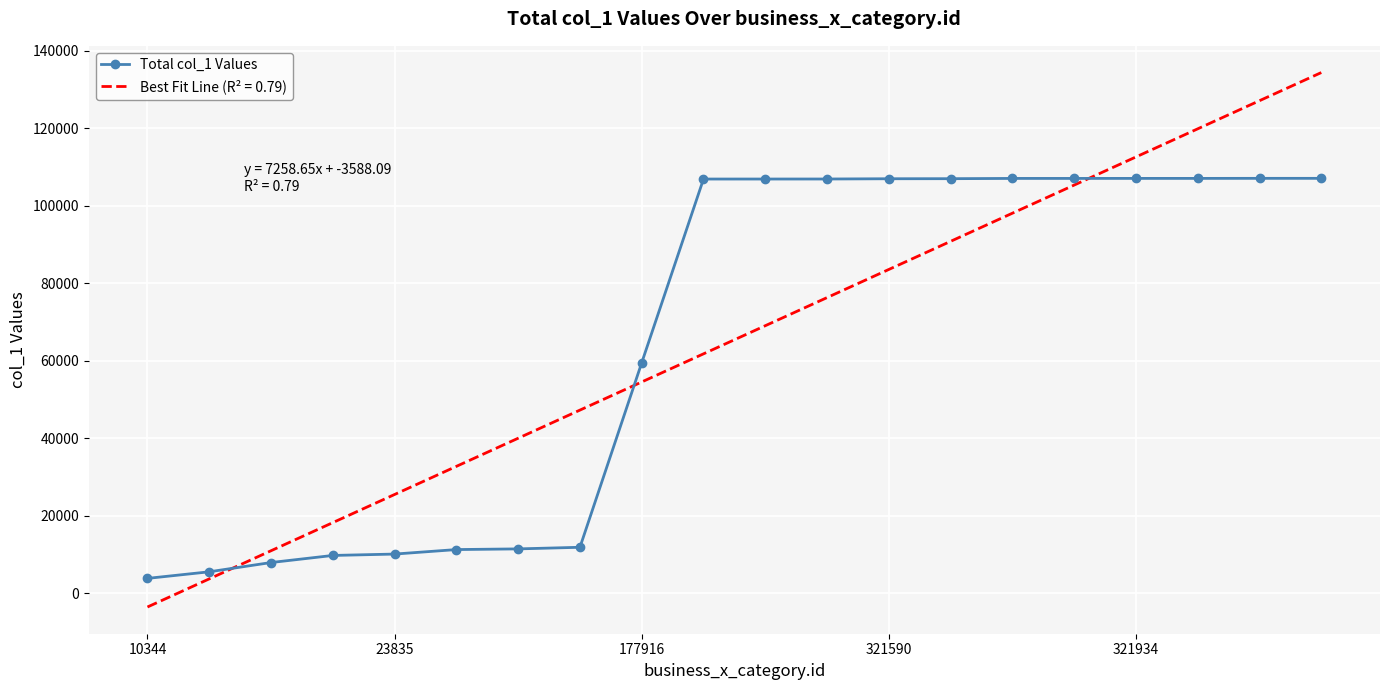

Which series has the largest range (max minus min)?

Best Fit Line (R² = 0.79)